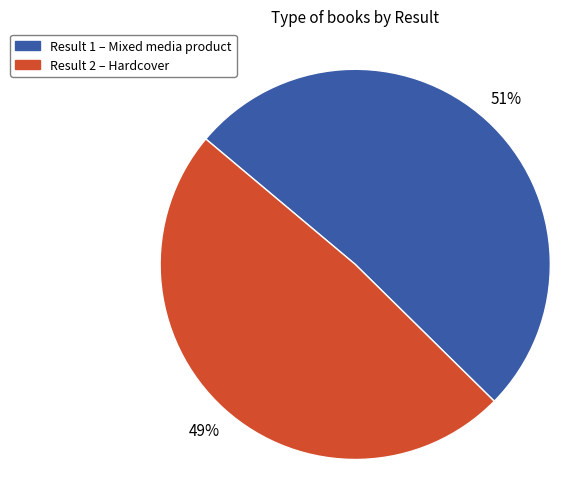

Is there any slice that represents more than half of the pie?

Yes